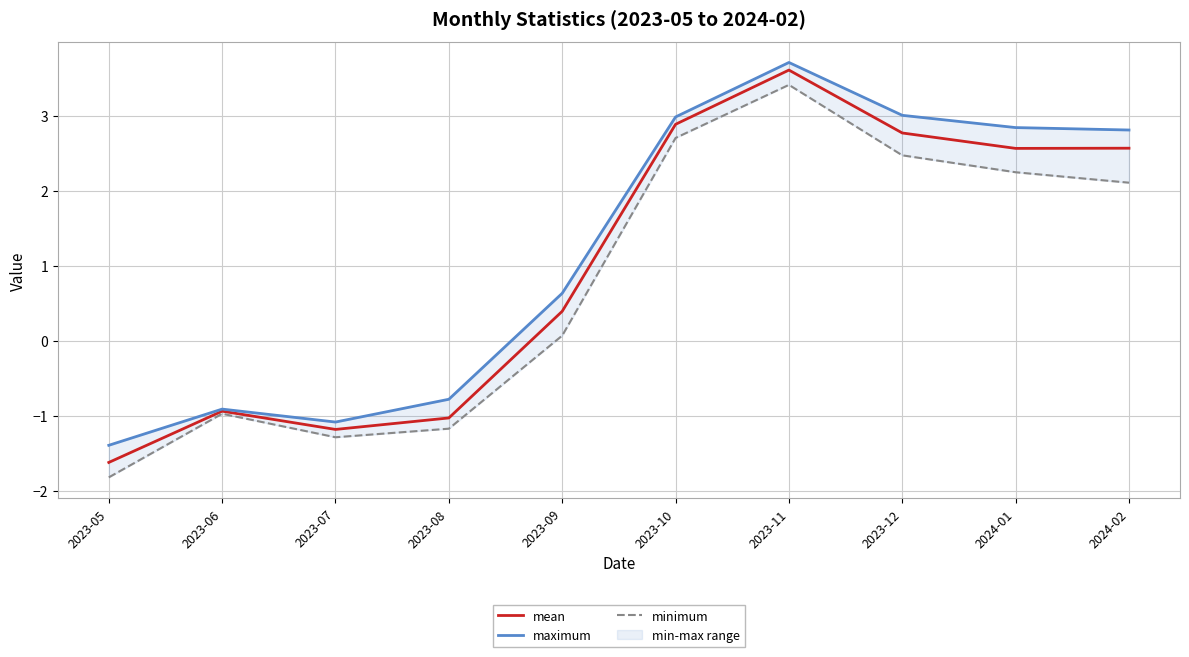

How many interior local peaks does the mean series have?

2